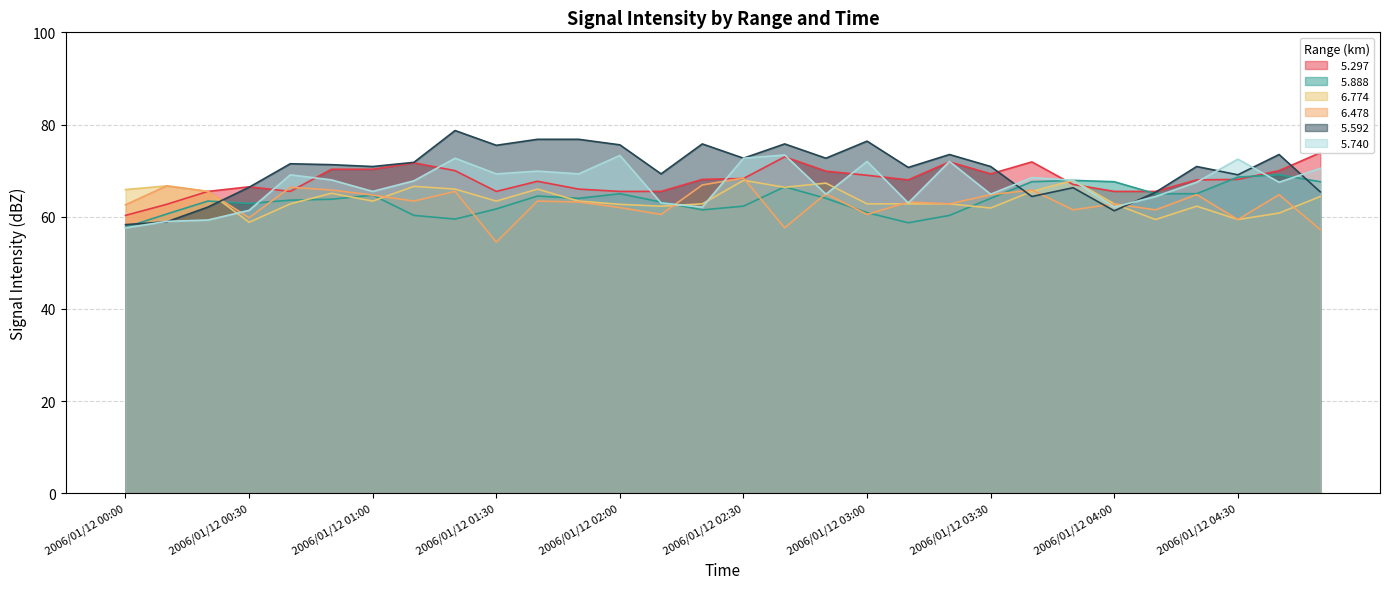

Which series has the widest spread of values?

  5.592